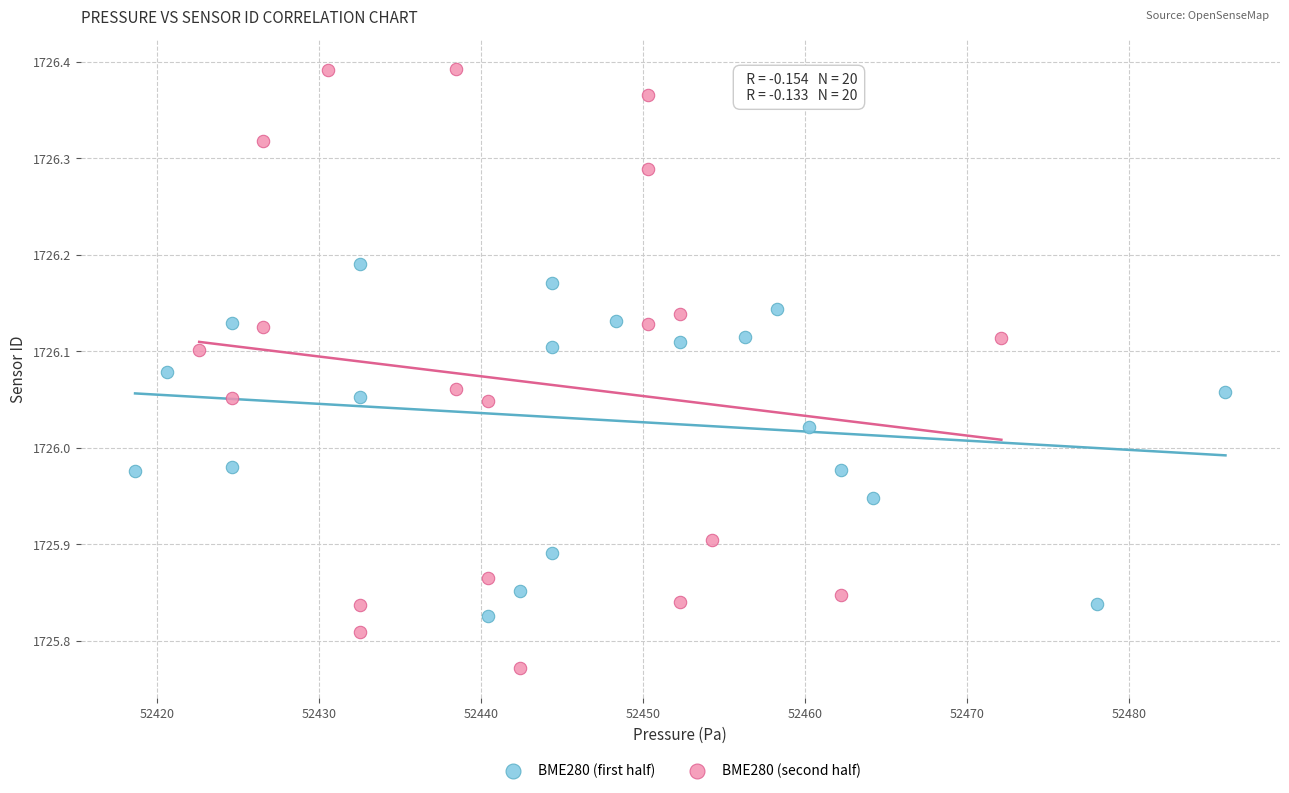

Which series reaches the maximum Y coordinate?

BME280 (second half)